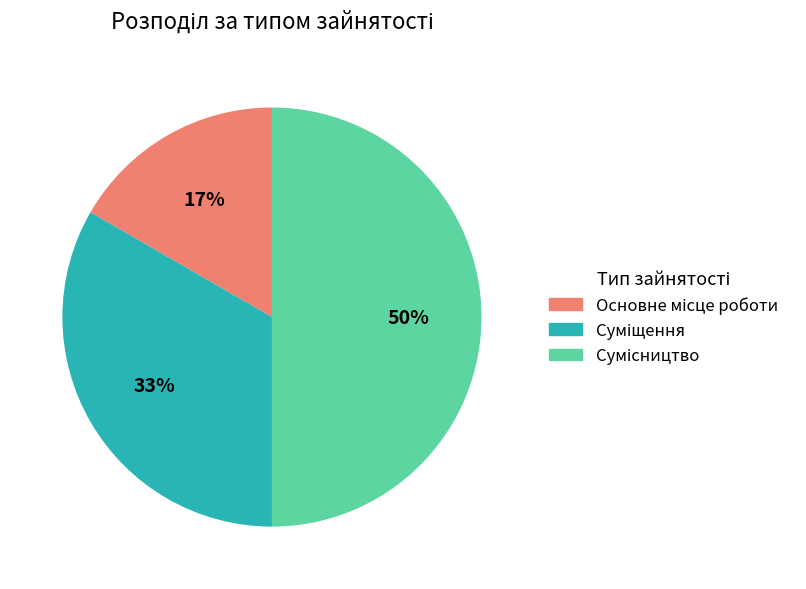

To the nearest percent, what is the difference between the largest and smallest slice percentages?

33%